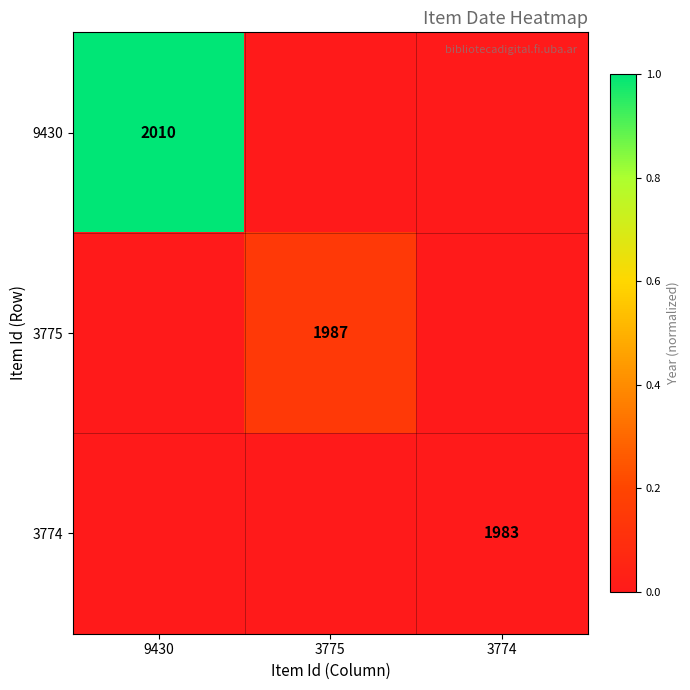

True or false: 9430 has a value of 2010 at 9430.

True